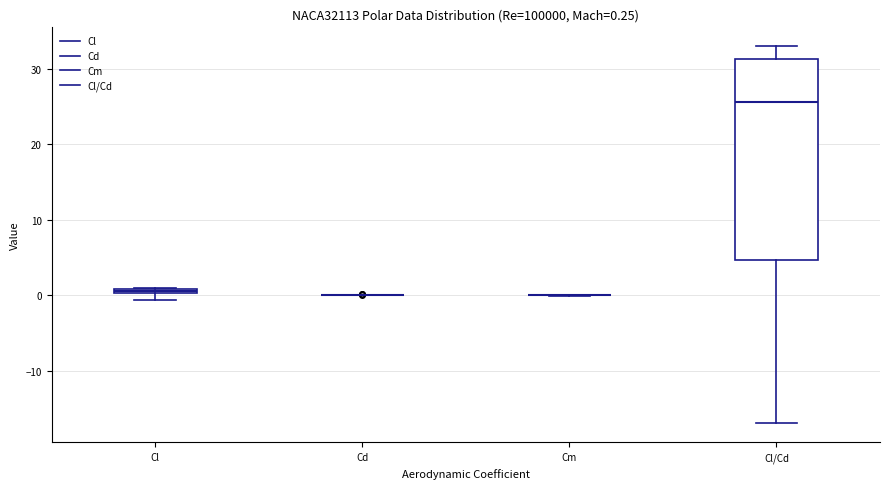

Which box is the tallest, from its lower edge to its upper edge?

Cl/Cd